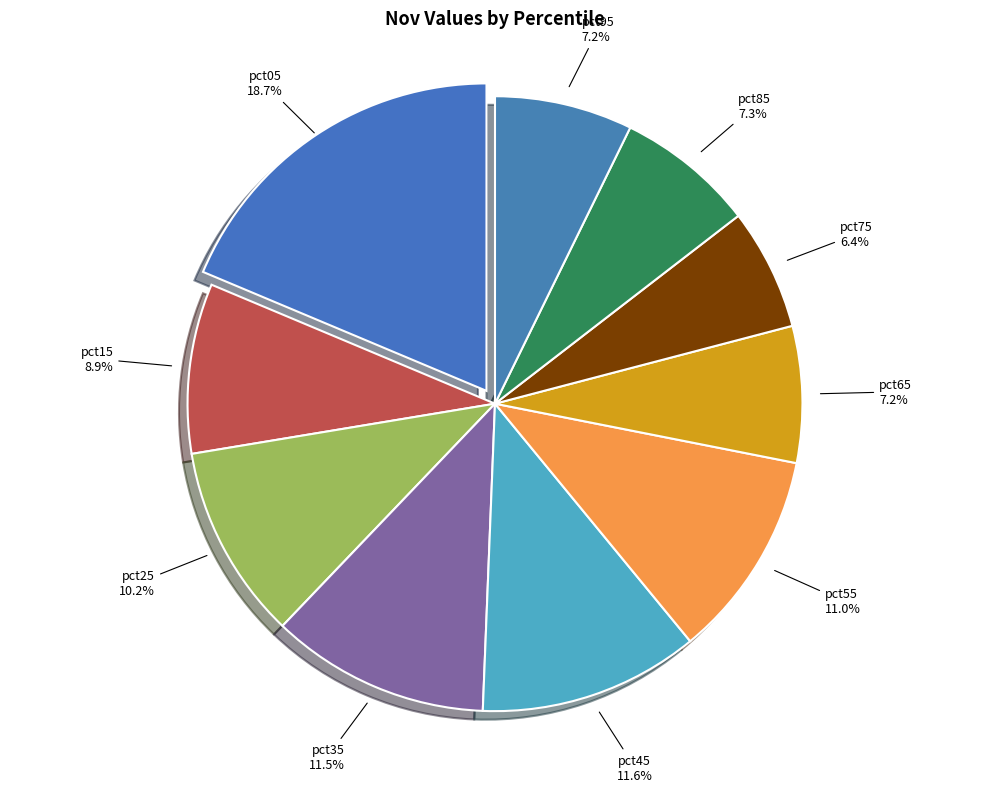

How many segments does this pie chart have?

10